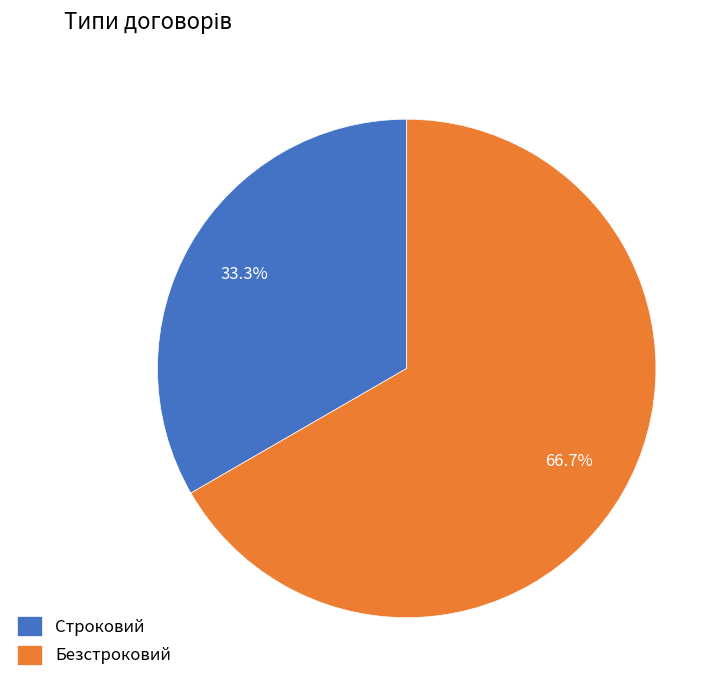

Combined, do Строковий and Безстроковий account for over 50%?

Yes